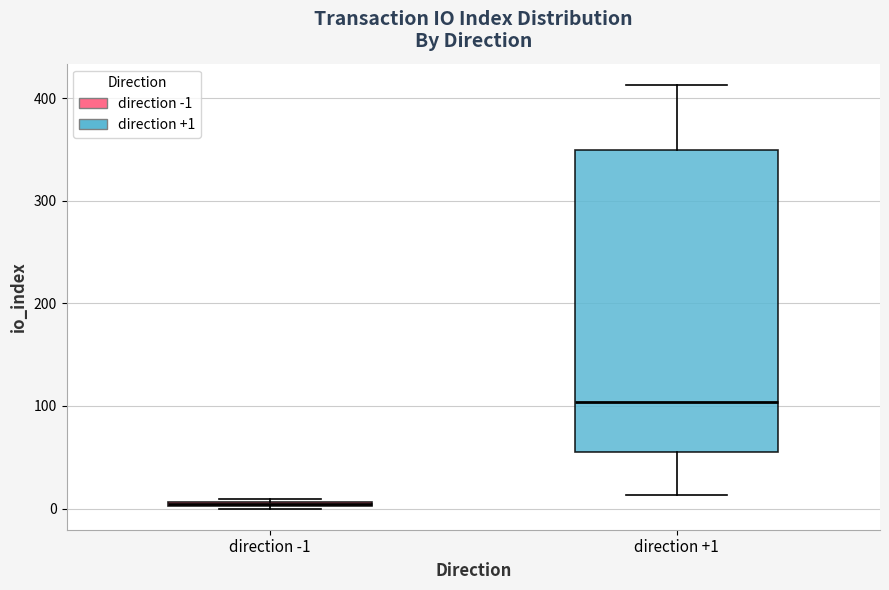

Which box has the lowest median line?

direction -1